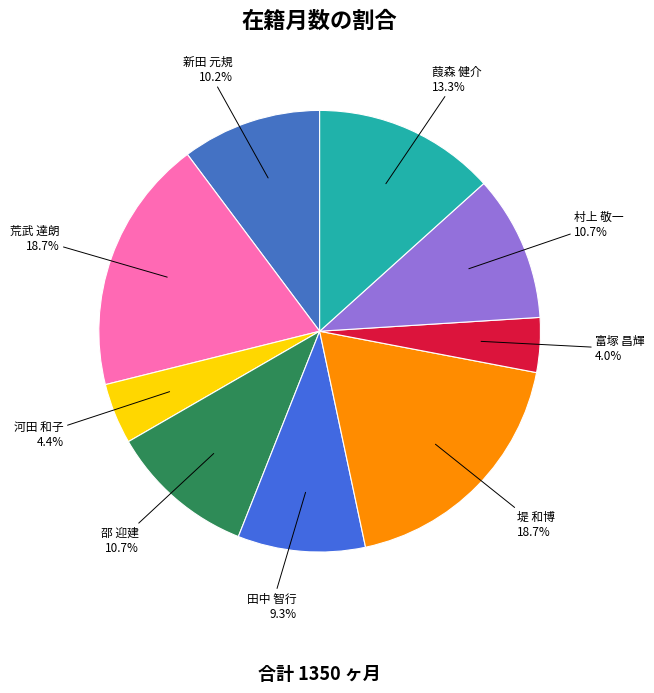

Is there any slice that represents more than half of the pie?

No